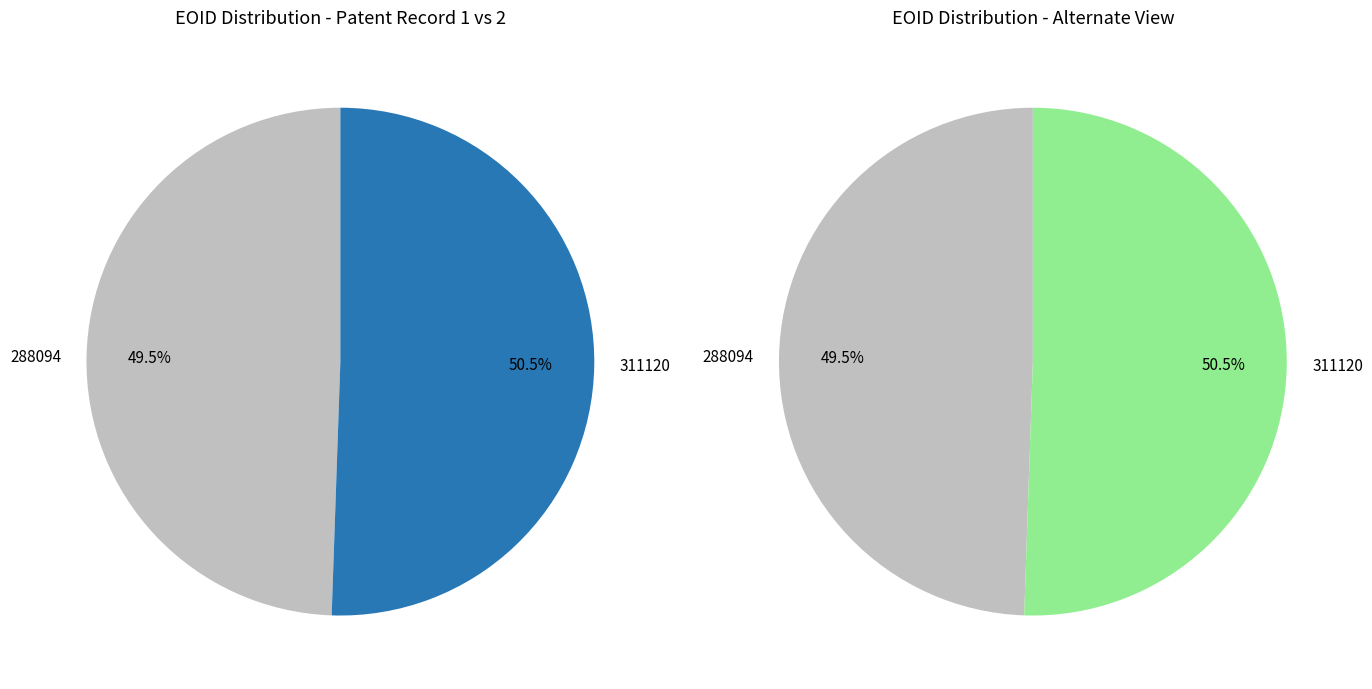

Does any single category account for the majority?

Yes